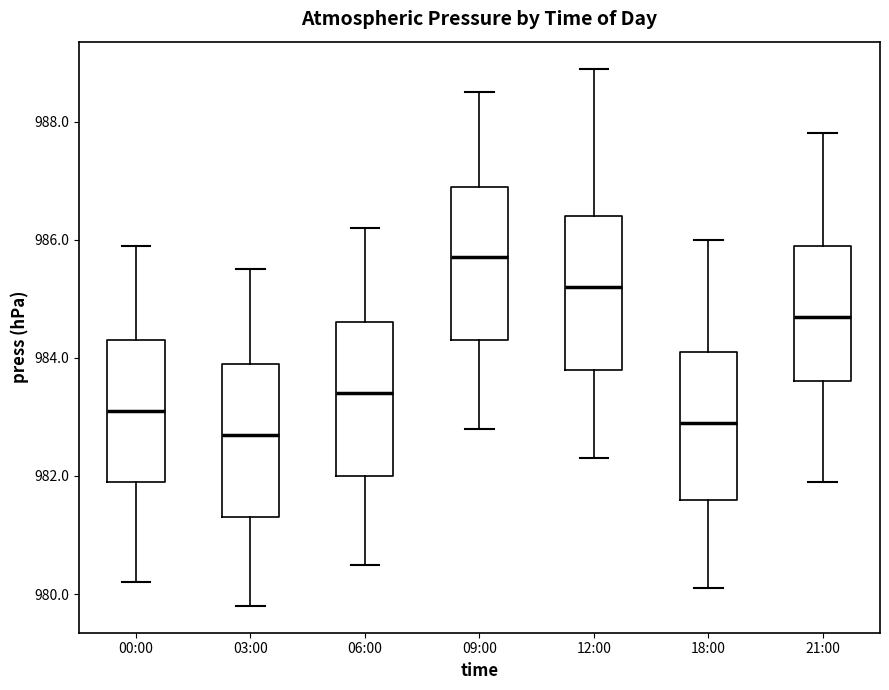

Reading left to right, transcribe this box plot: for each box, give where its median line is, the range the box spans, and where its two whiskers end, as read against the y-axis. The values are not printed on the chart, so give them approximately, as read against the axis.

00:00: median 983.2, box 982.0 to 984.4, whiskers 980.2 to 986.0
03:00: median 982.8, box 981.4 to 984.0, whiskers 979.8 to 985.6
06:00: median 983.4, box 982.0 to 984.6, whiskers 980.6 to 986.2
09:00: median 985.8, box 984.4 to 987.0, whiskers 982.8 to 988.6
12:00: median 985.2, box 983.8 to 986.4, whiskers 982.4 to 989.0
18:00: median 983.0, box 981.6 to 984.2, whiskers 980.2 to 986.0
21:00: median 984.8, box 983.6 to 986.0, whiskers 982.0 to 987.8